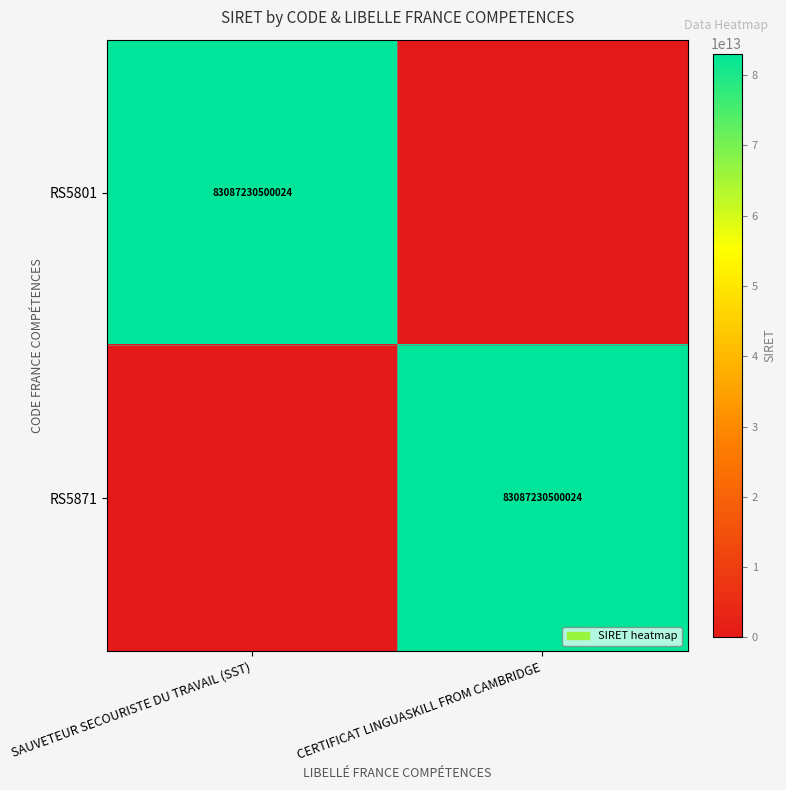

True or false: RS5801 has a value of 127307674440557 at SAUVETEUR SECOURISTE DU TRAVAIL (SST).

False